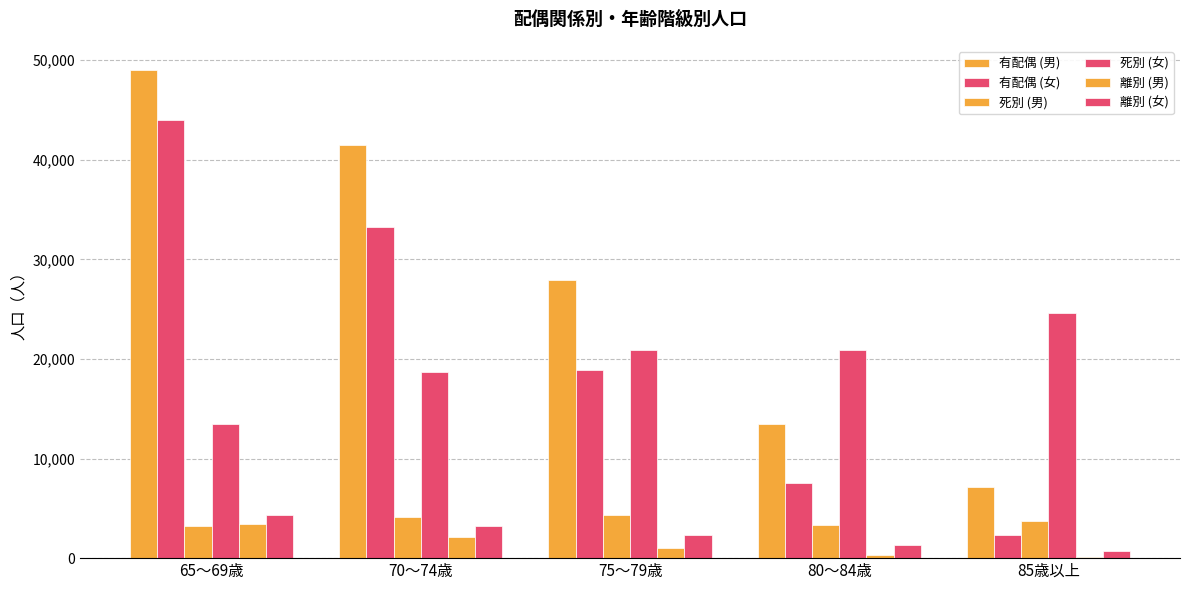

At which category does the chart reach its peak across all series?

65～69歳